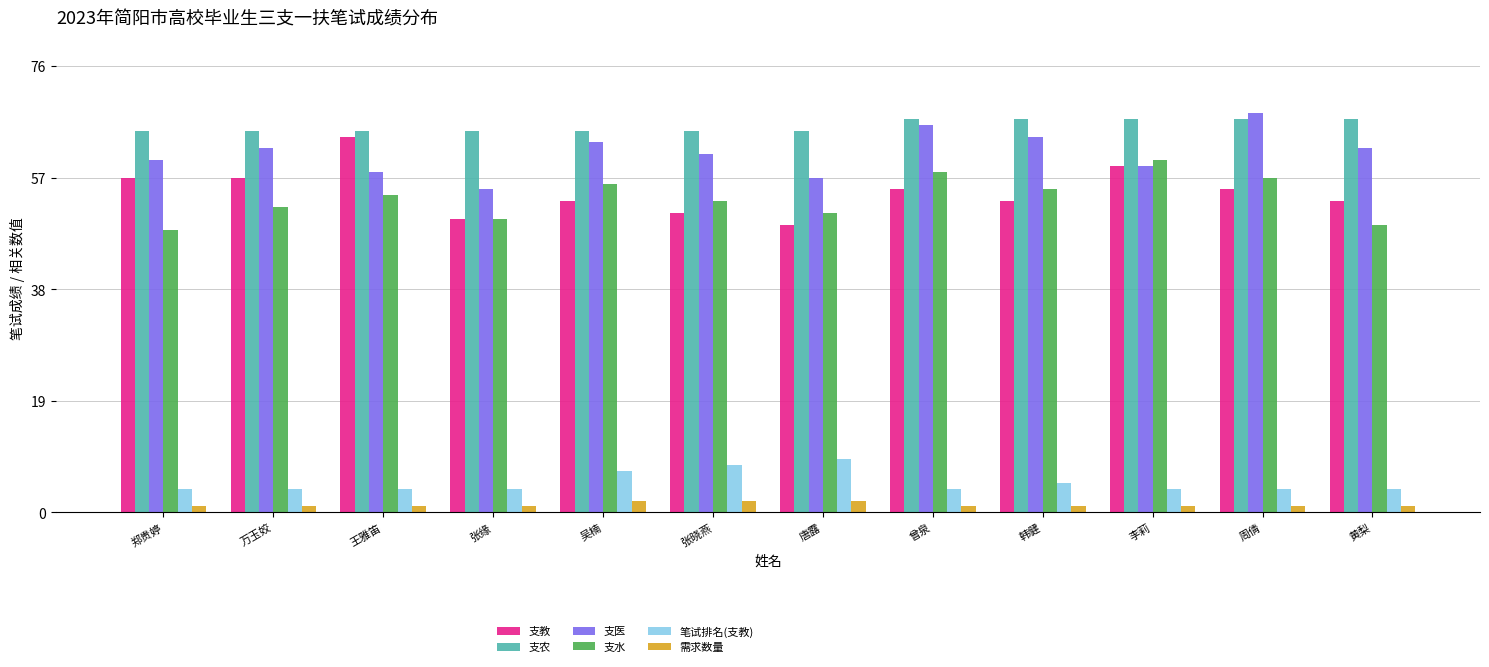

Reading left to right, list all the values displayed in this chart.

支教: 57	57	64	50	53	51	49	55	53	59	55	53
支农: 65	65	65	65	65	65	65	67	67	67	67	67
支医: 60	62	58	55	63	61	57	66	64	59	68	62
支水: 48	52	54	50	56	53	51	58	55	60	57	49
笔试排名(支教): 4	4	4	4	7	8	9	4	5	4	4	4
需求数量: 1	1	1	1	2	2	2	1	1	1	1	1